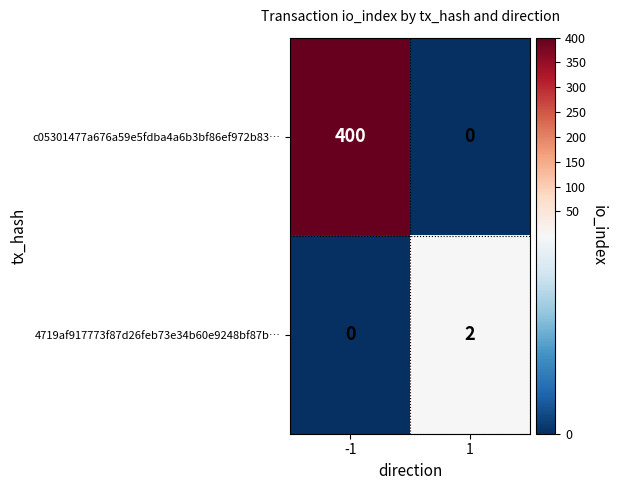

Which series changed the most between -1 and 1?

c05301477a676a59e5fdba4a6b3bf86ef972b83…